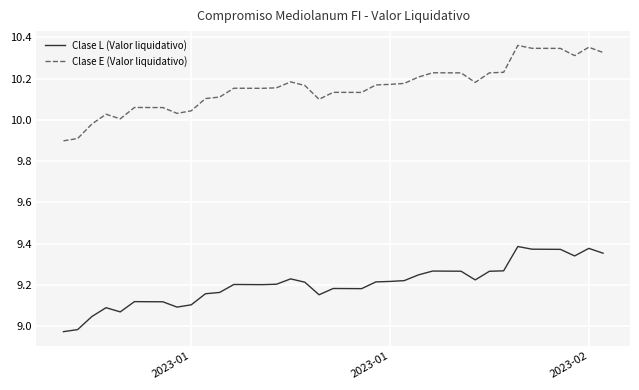

True or false: Clase L (Valor liquidativo) and Clase E (Valor liquidativo) cross at least once.

False